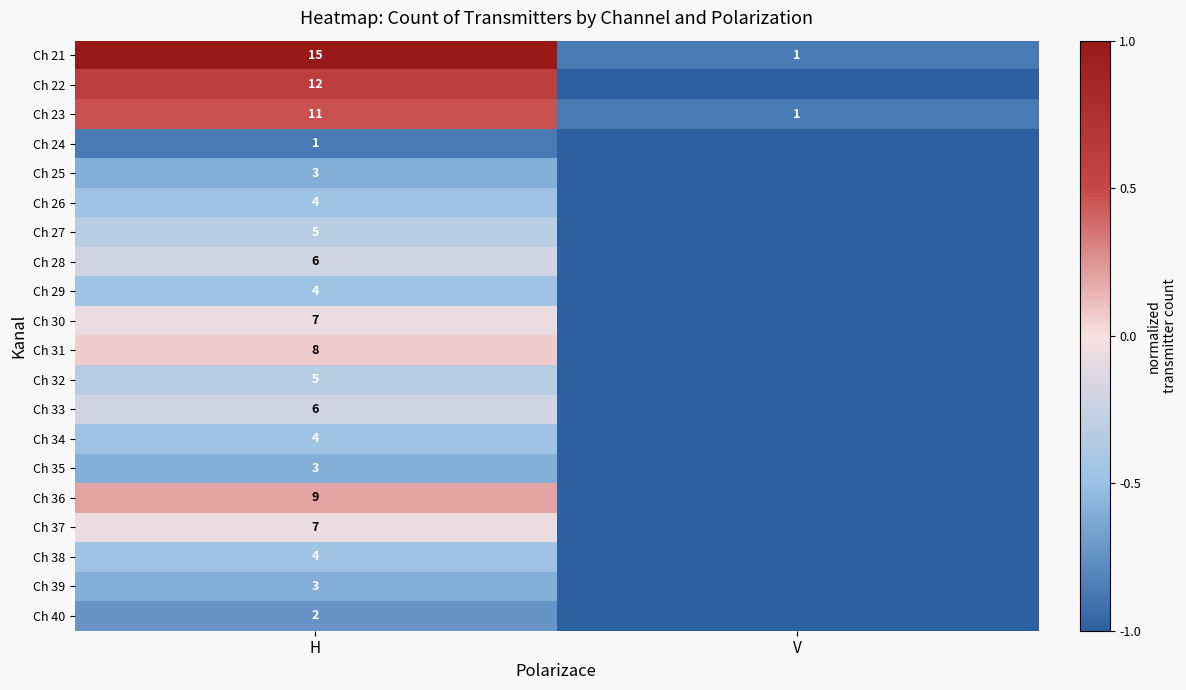

At which category is the sum across all series the highest?

H